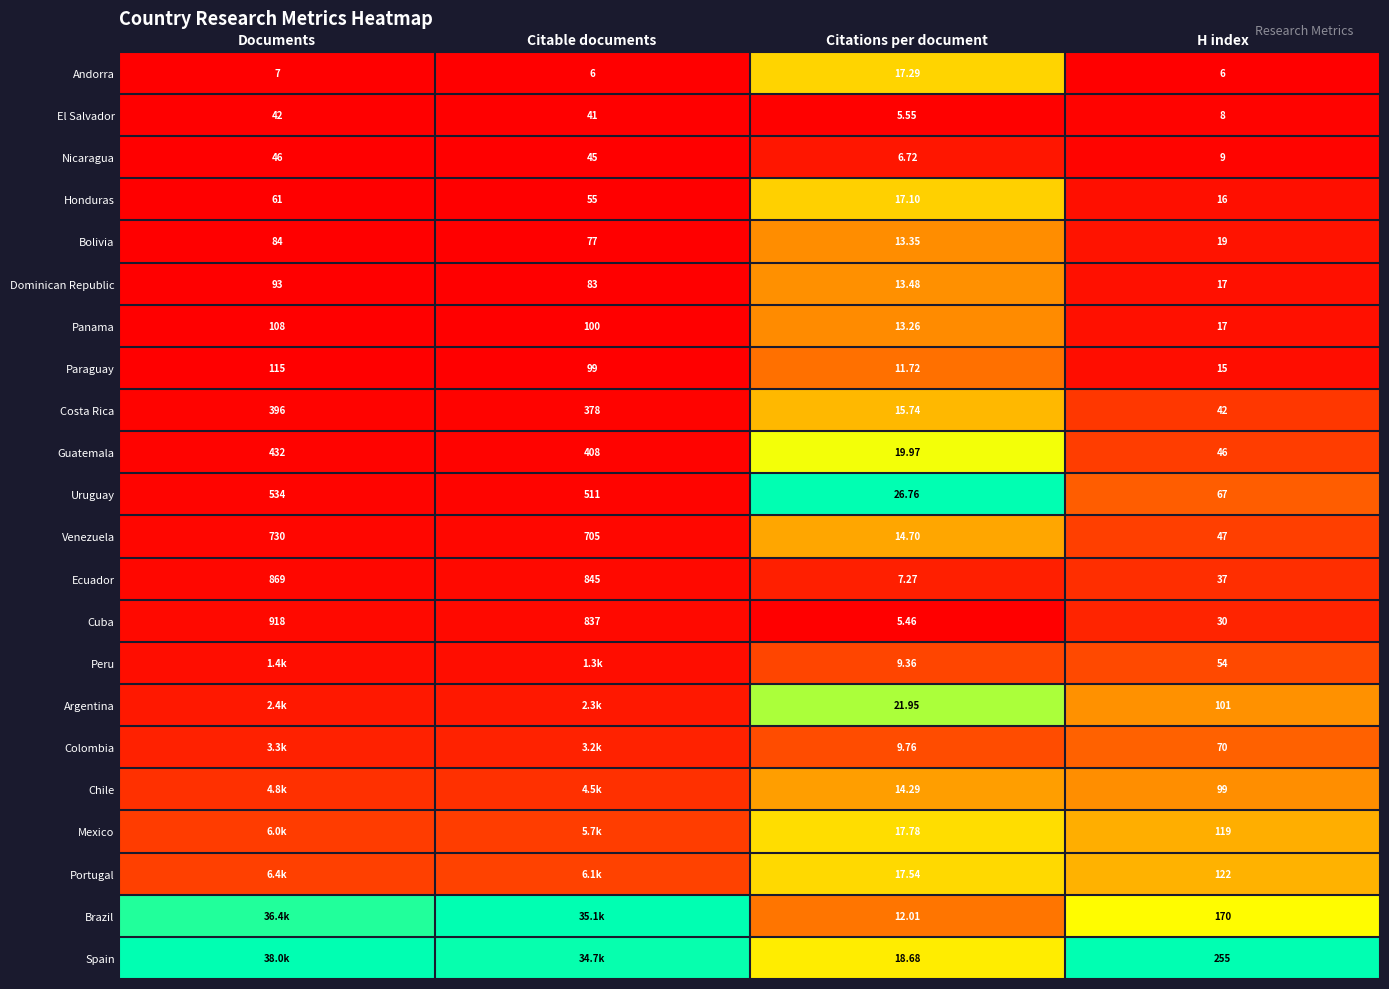

Between Citations per document and H index, which series saw the biggest shift?

Spain